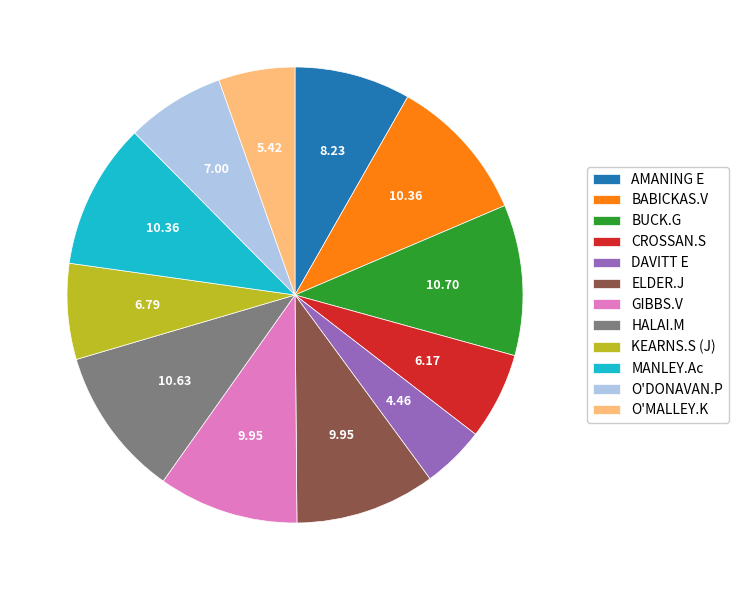

Do MANLEY.Ac and ELDER.J together represent more than half of the pie?

No